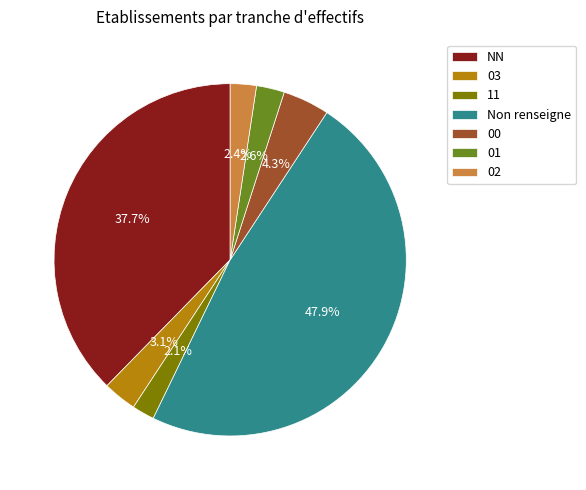

What percentage is the 01 slice, to the nearest percent?

3%